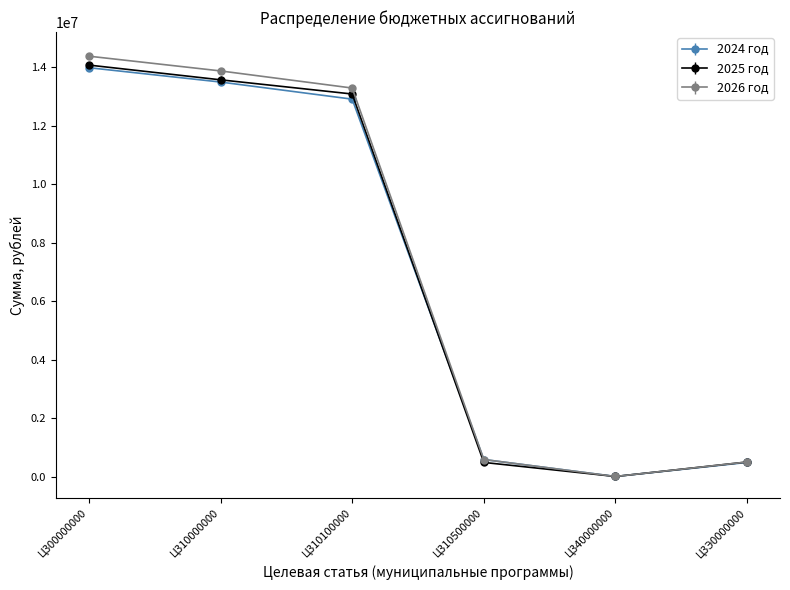

Which category has the lowest value in the 2024 год series?

Ц340000000